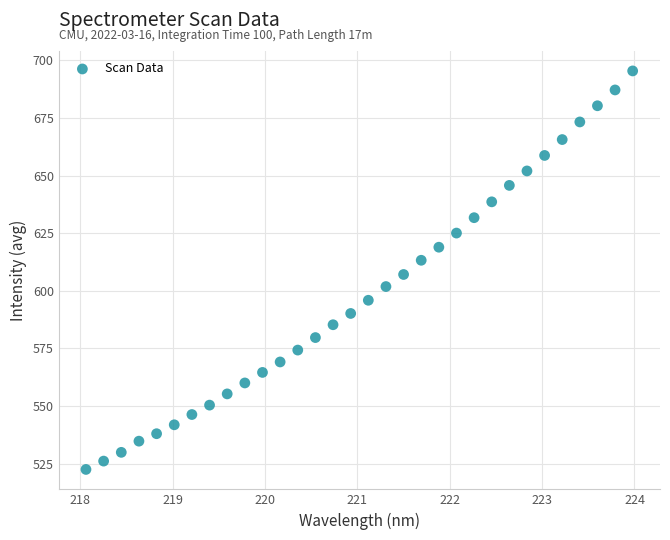

What is the range of Y values (max minus min)?

173.0